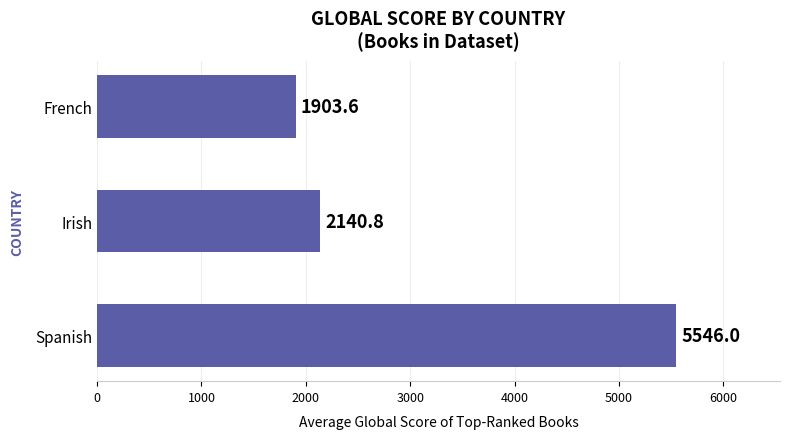

How many data points are less than 2140?

1